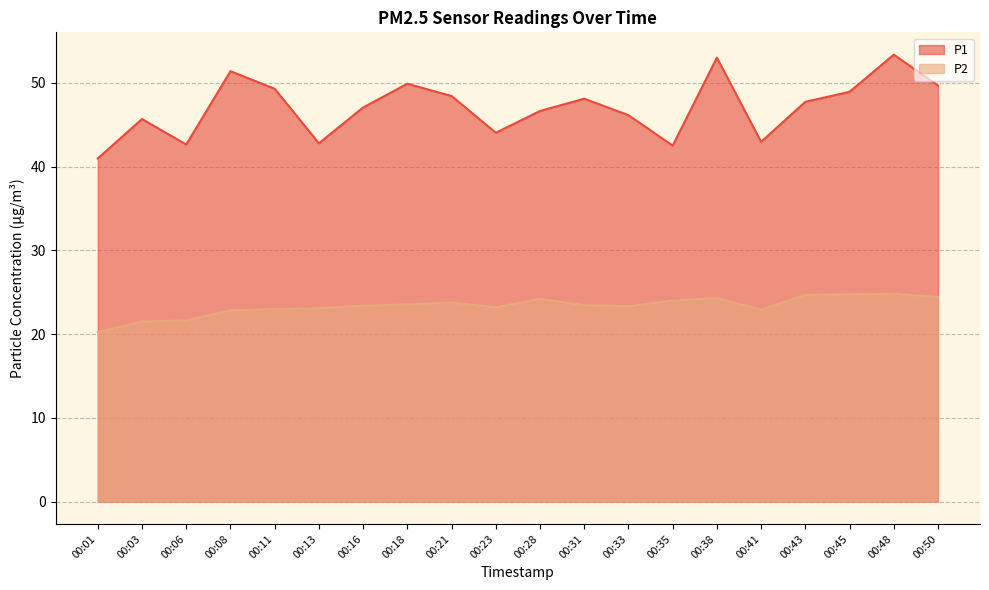

True or false: P1 has more than 1 points higher than both neighbors.

True